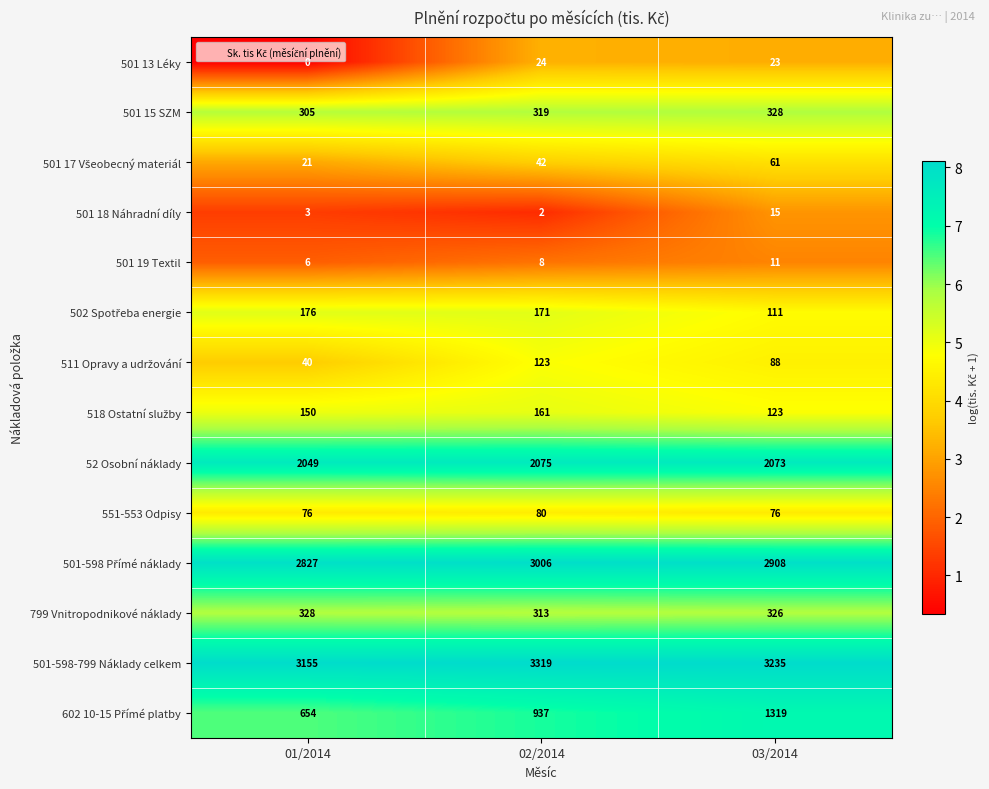

What is the total value across all series at 01/2014?

9790